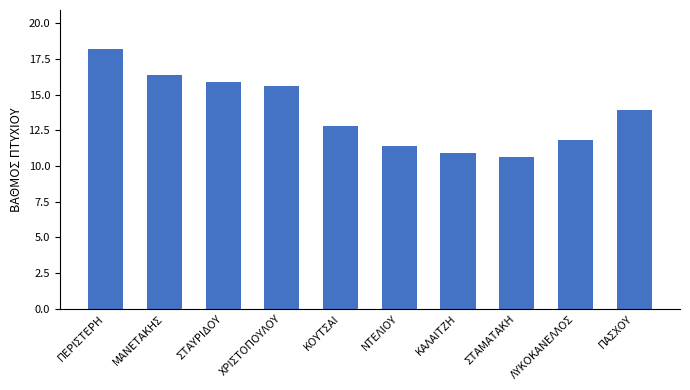

What is the difference between the second highest and minimum values?

5.8